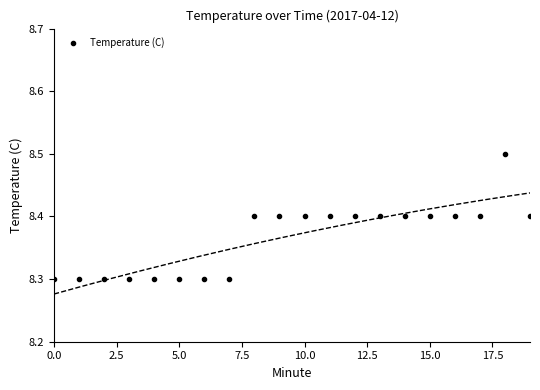

What is the smallest value displayed?

8.3